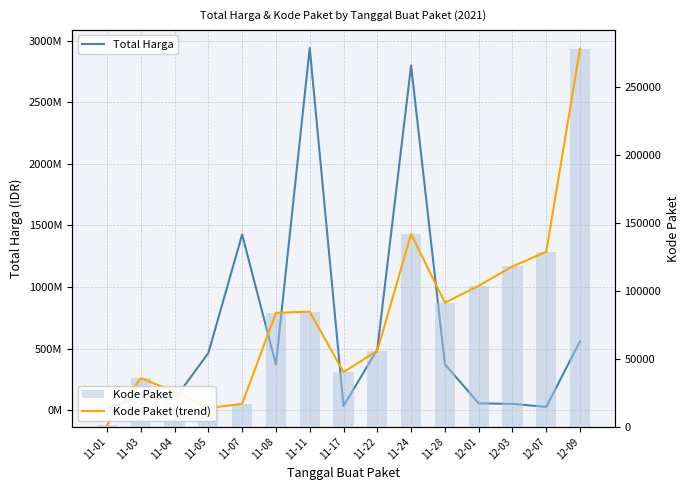

The Kode Paket (trend) series shows 84868 at 12-07. True or false?

False